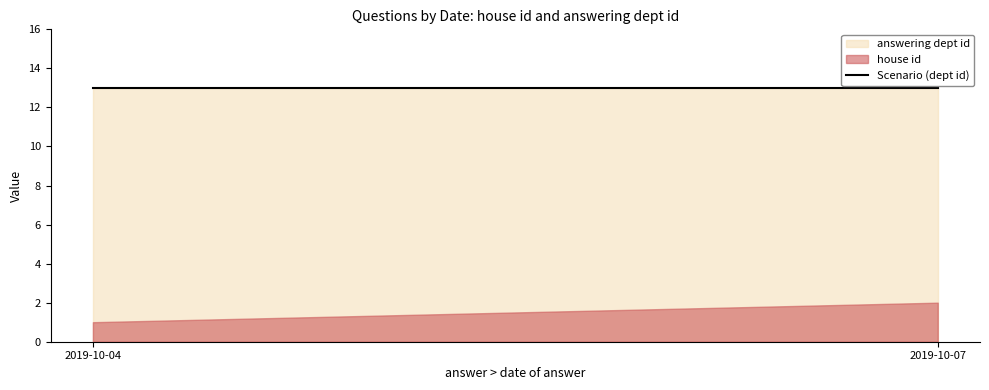

What is the highest value of the answering dept id series?

13